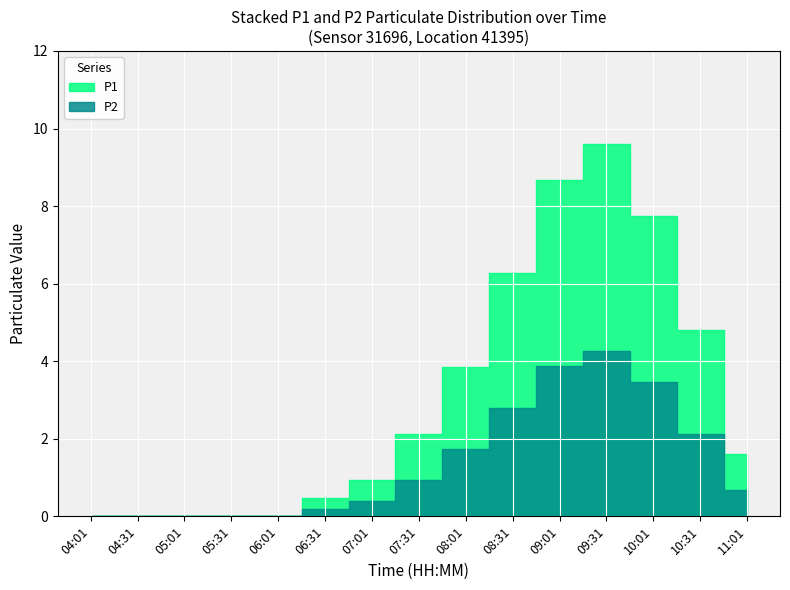

The value of P1 at 09:01 is 1.0. True or false?

False